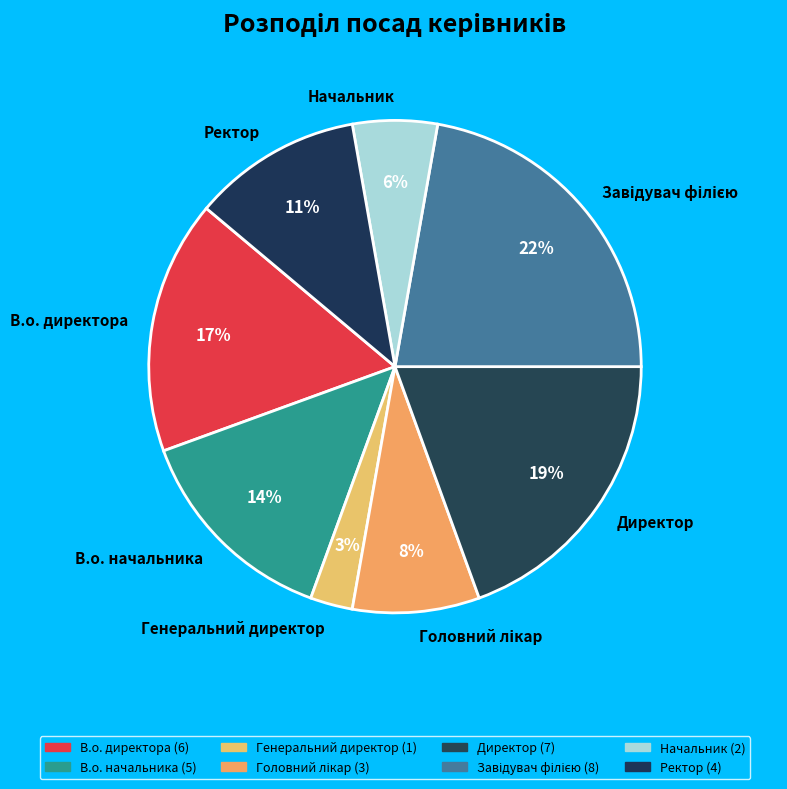

Is it true that В.о. начальника is 14% of the pie?

True